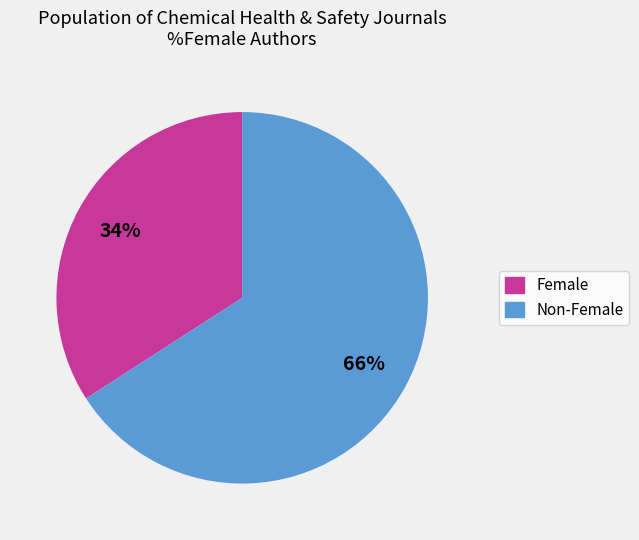

To the nearest percent, what is the difference between the largest and smallest slice percentages?

32%